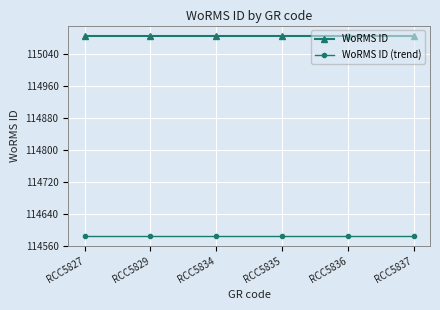

What is the lowest value of the WoRMS ID series?

115085